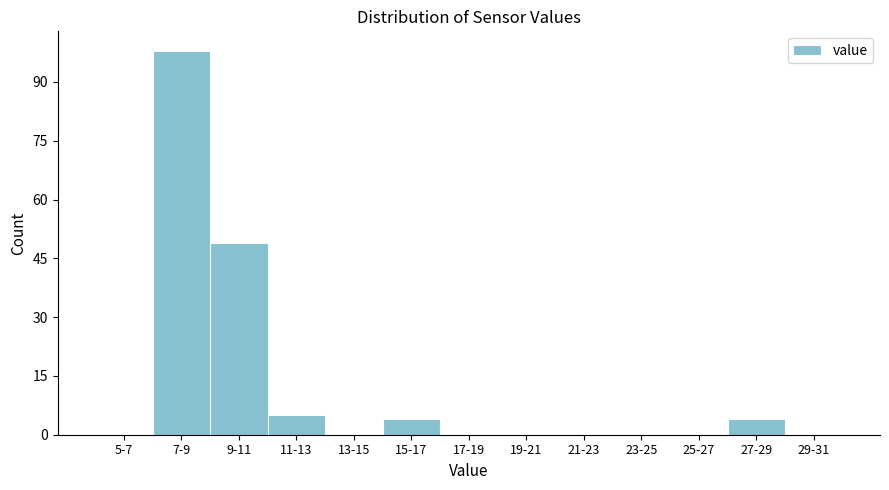

Reading right to left, extract all data points from this chart.

29-31=0	27-29=4	25-27=0	23-25=0	21-23=0	19-21=0	17-19=0	15-17=4	13-15=0	11-13=5	9-11=49	7-9=98	5-7=0